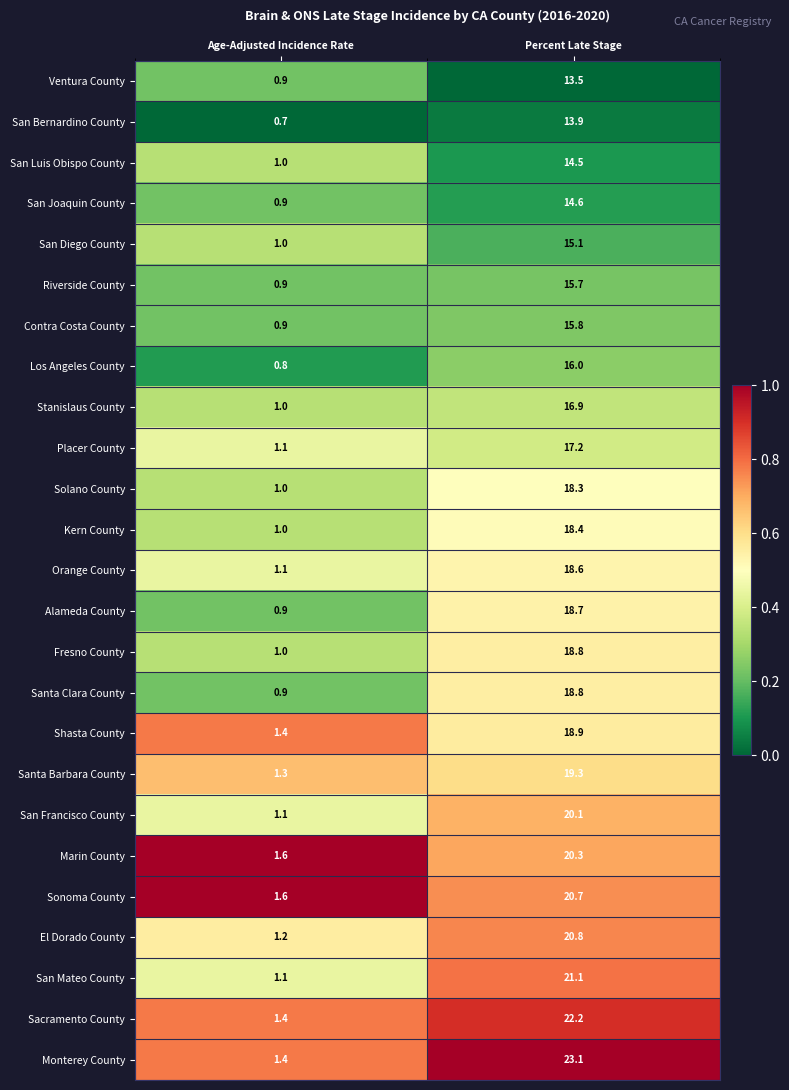

Between Age-Adjusted Incidence Rate and Percent Late Stage, which series saw the biggest shift?

Monterey County